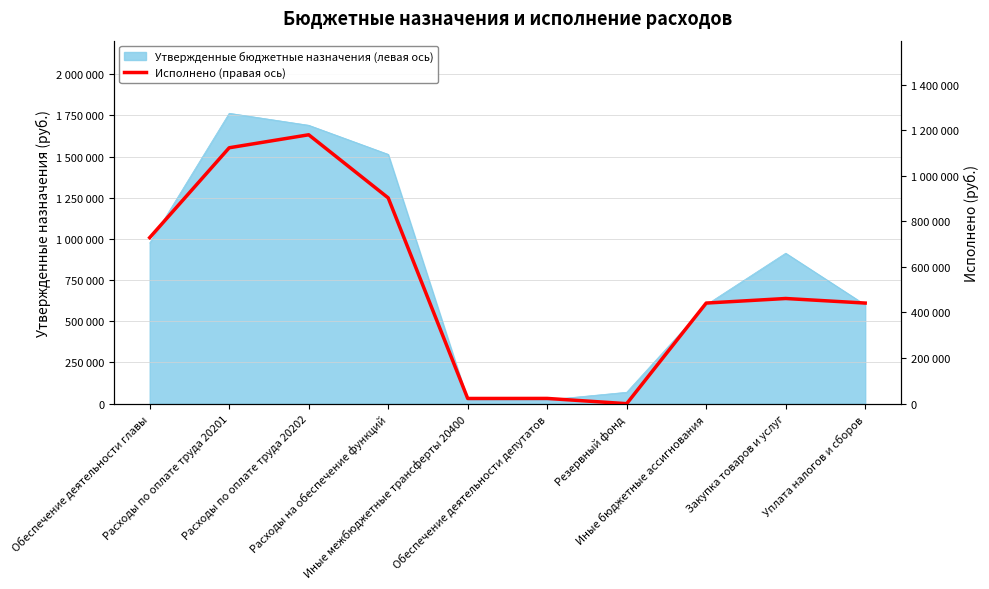

What position from the right is Иные бюджетные ассигнования?

3